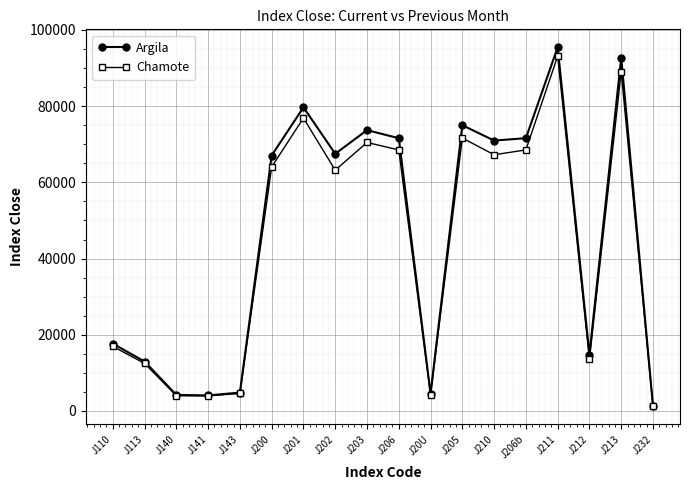

True or false: Chamote has more than 2 points higher than both neighbors.

True